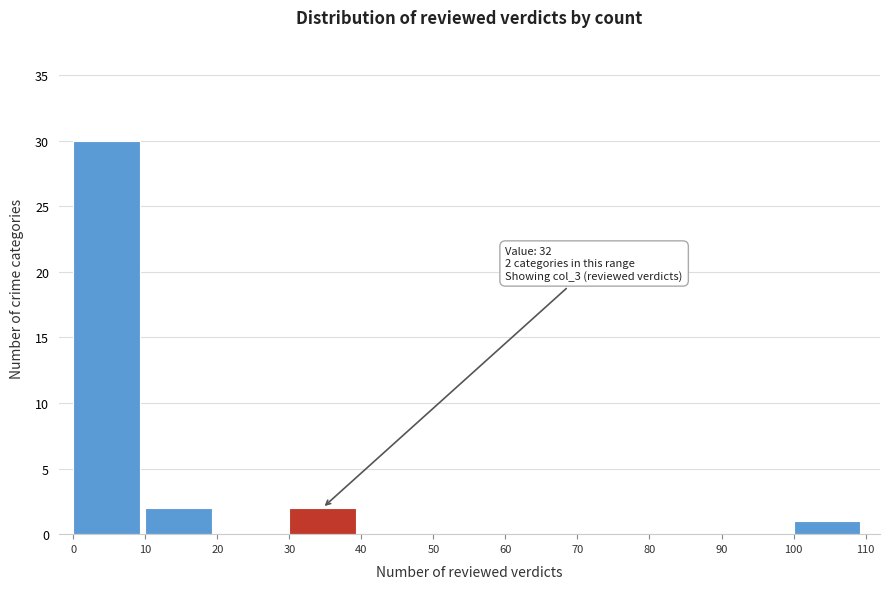

Over which range of the x-axis is the bar tallest?

0 to 10